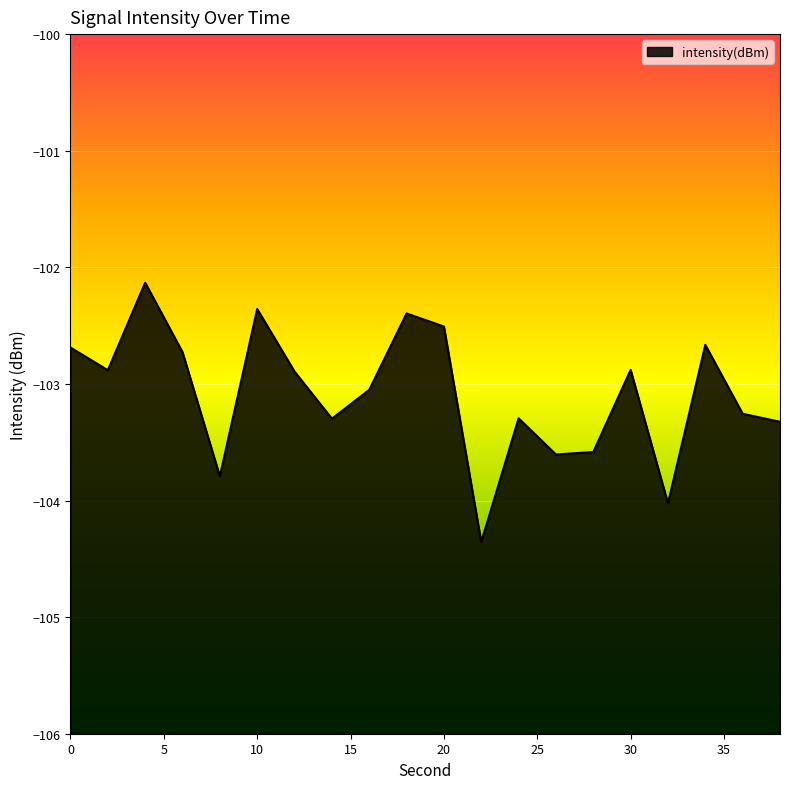

What is the difference between the second highest and minimum values?

2.0